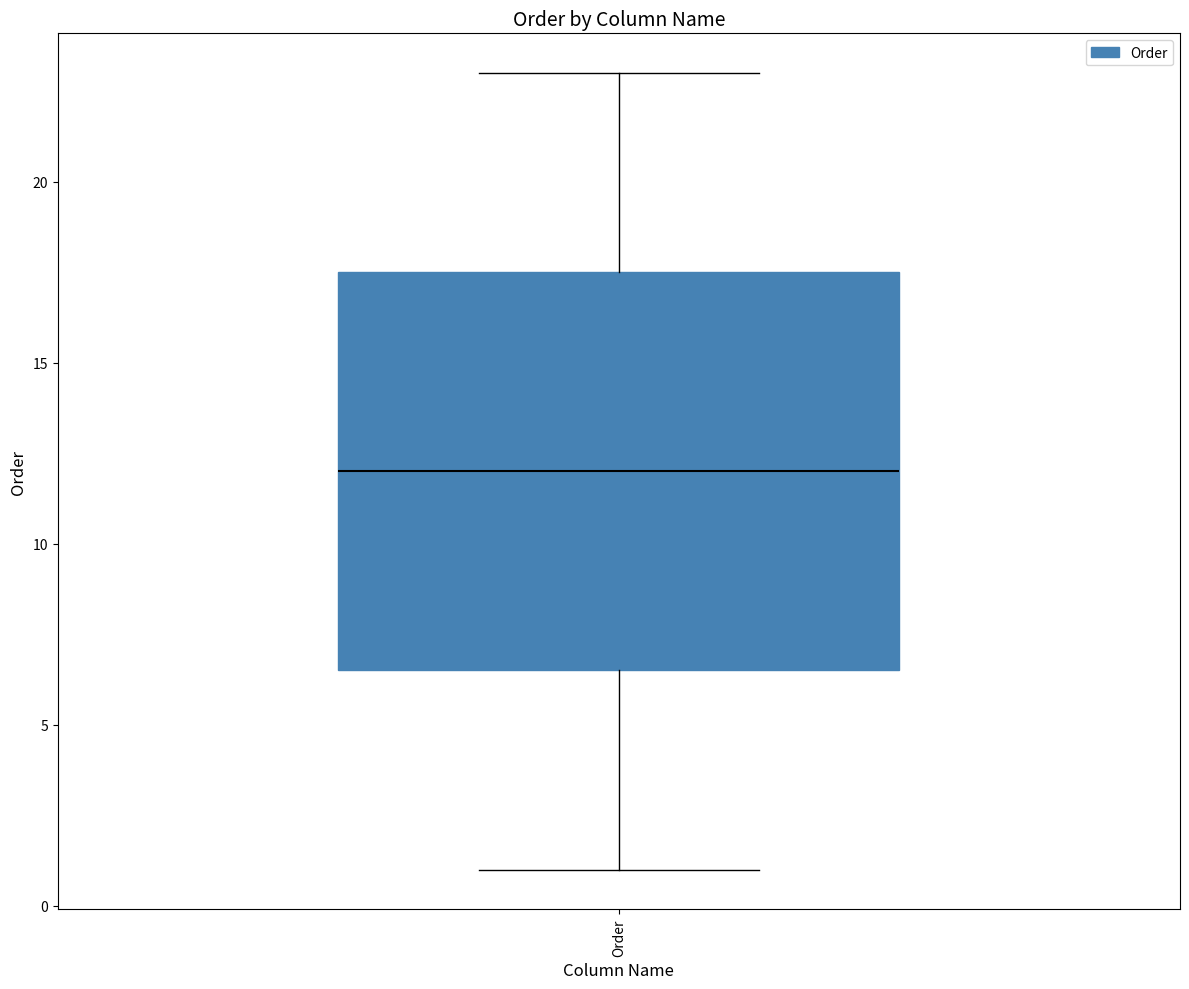

Read this box plot against the y-axis: the position of the median line, the range covered by the box, and the ends of both whiskers. The values are not printed on the chart, so give them approximately, as read against the axis.

median 12.0, box 6.5 to 17.5, whiskers 1.0 to 23.0